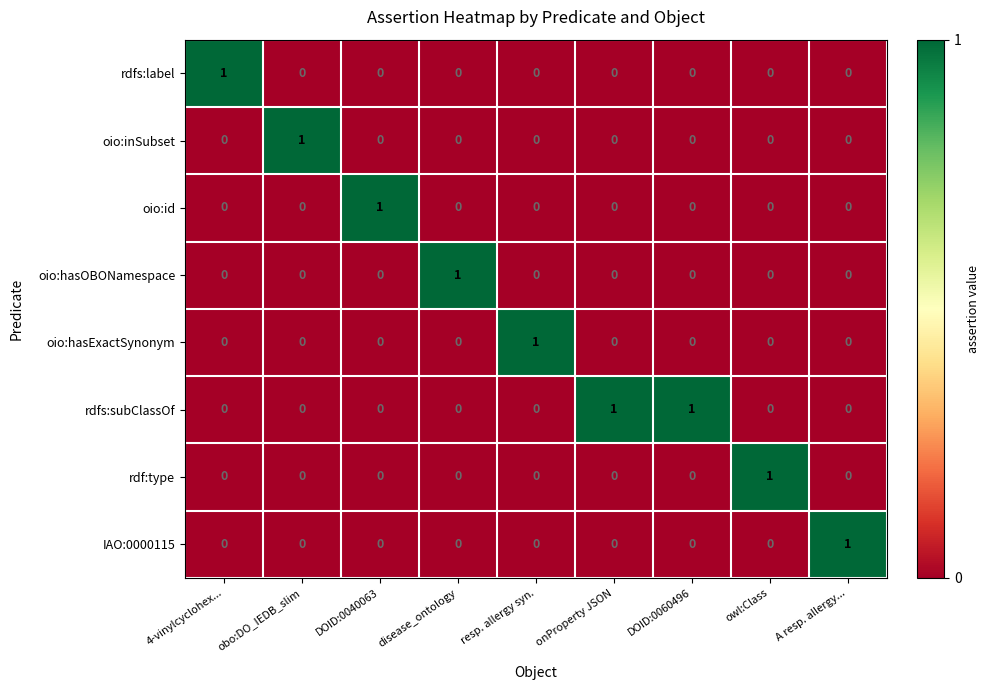

The rdf:type series shows 2 at owl:Class. True or false?

False